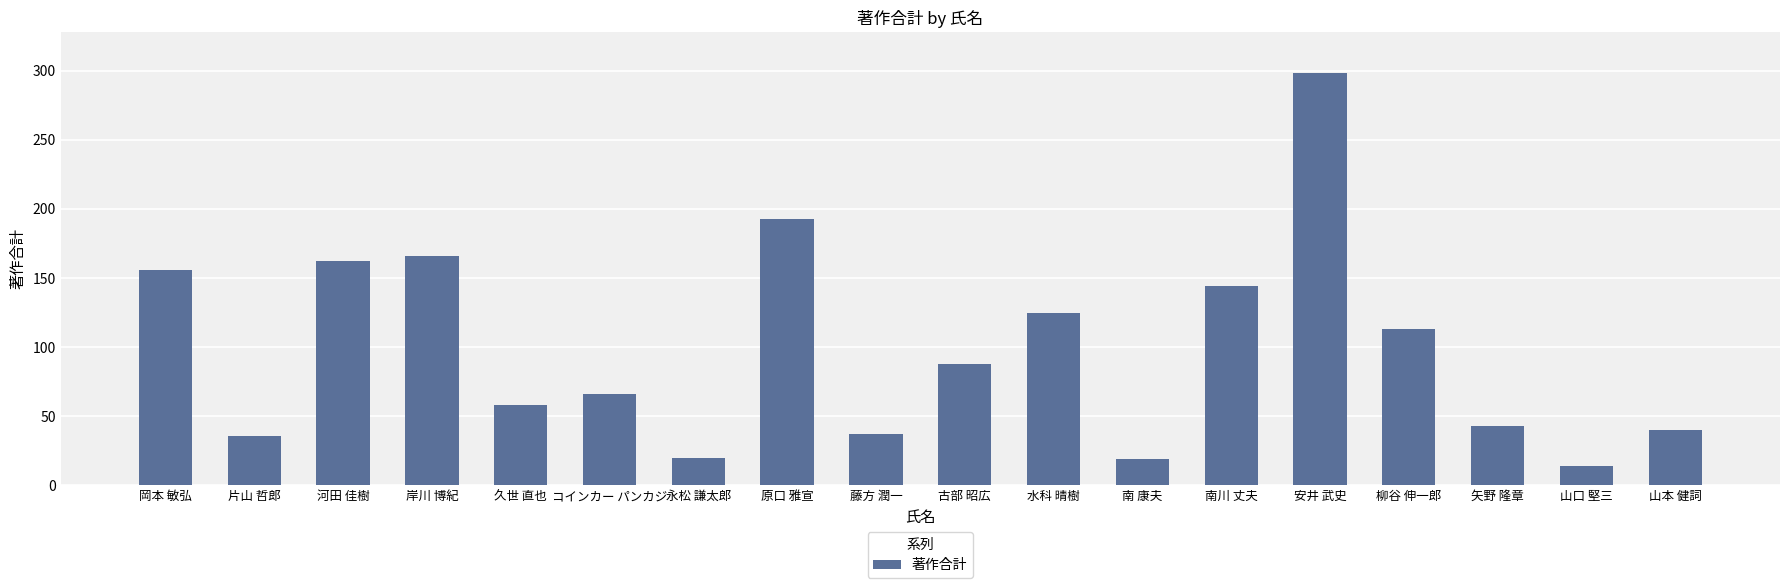

What is the ratio of the value at 柳谷 伸一郎 to the value at 南 康夫?

5.9